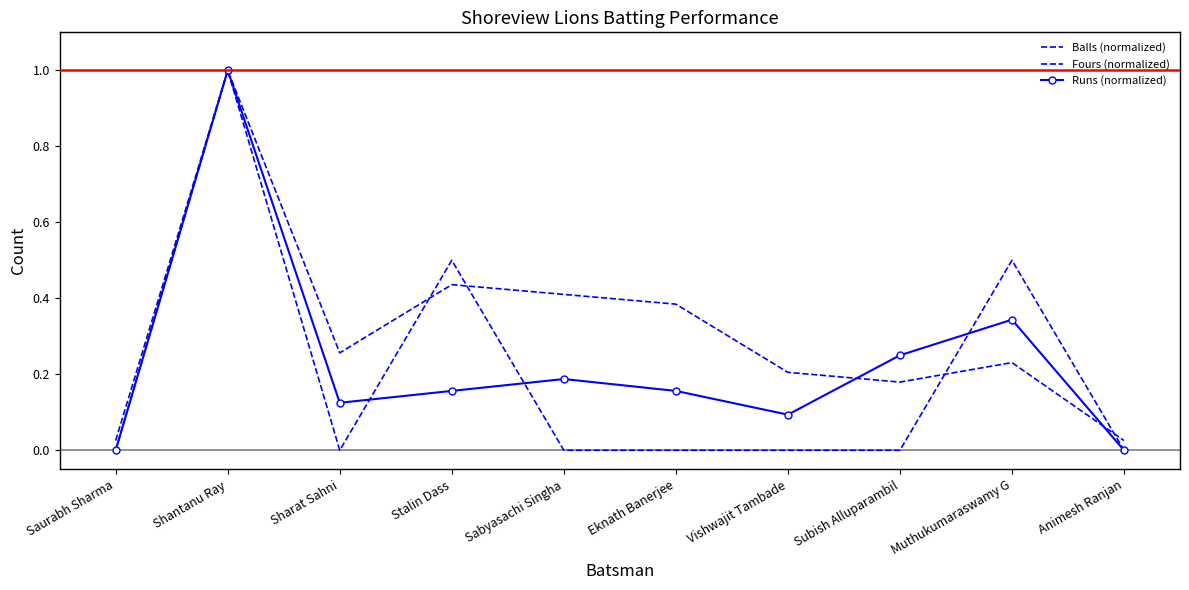

Does the chart have visible grid lines?

No